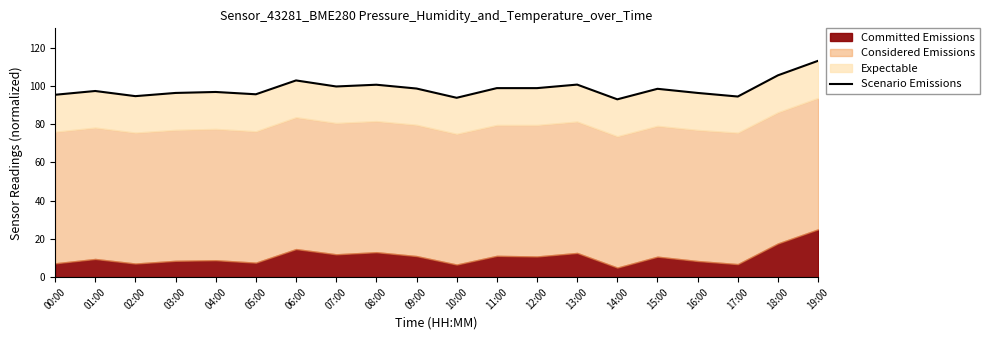

What is the smallest value displayed?

92.9